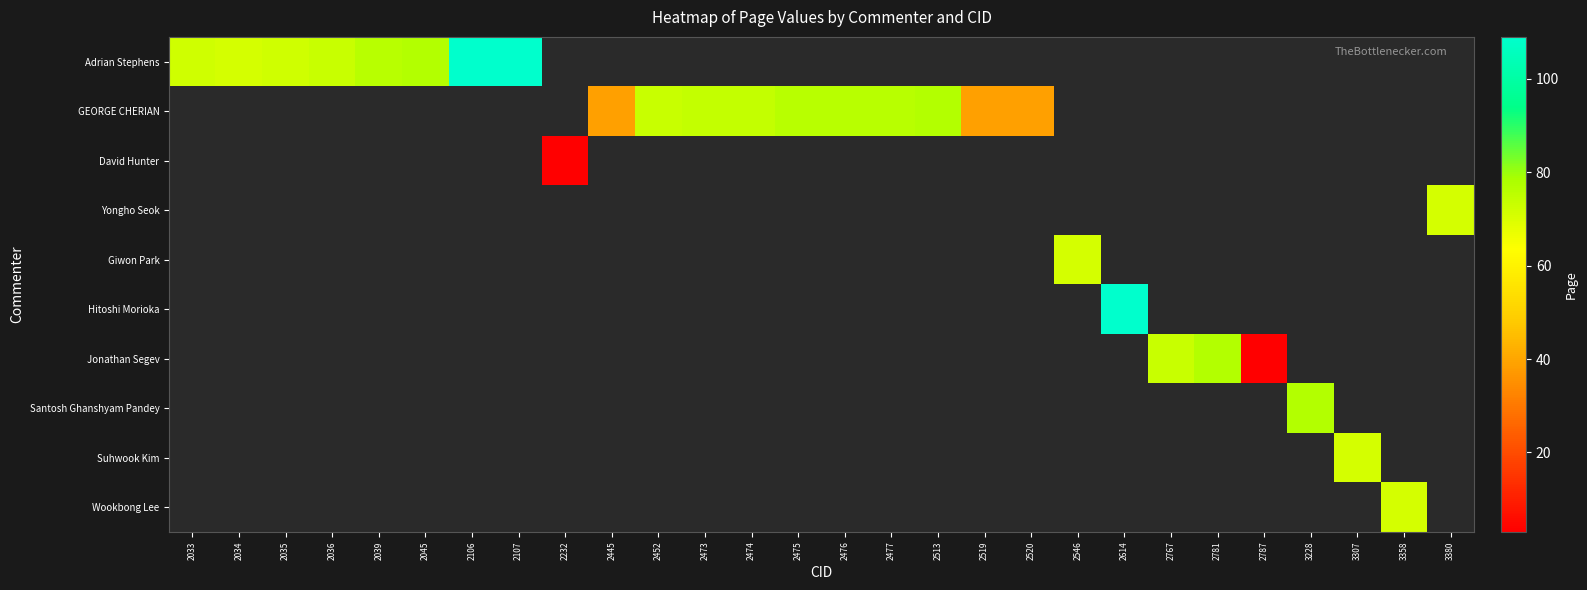

Which has a higher value, 2474 or 2034?

2034